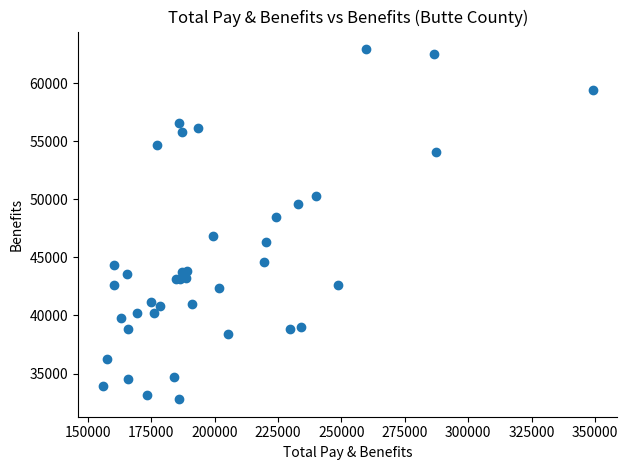

What Y value in the scatter plot is closest to 47857?

48445